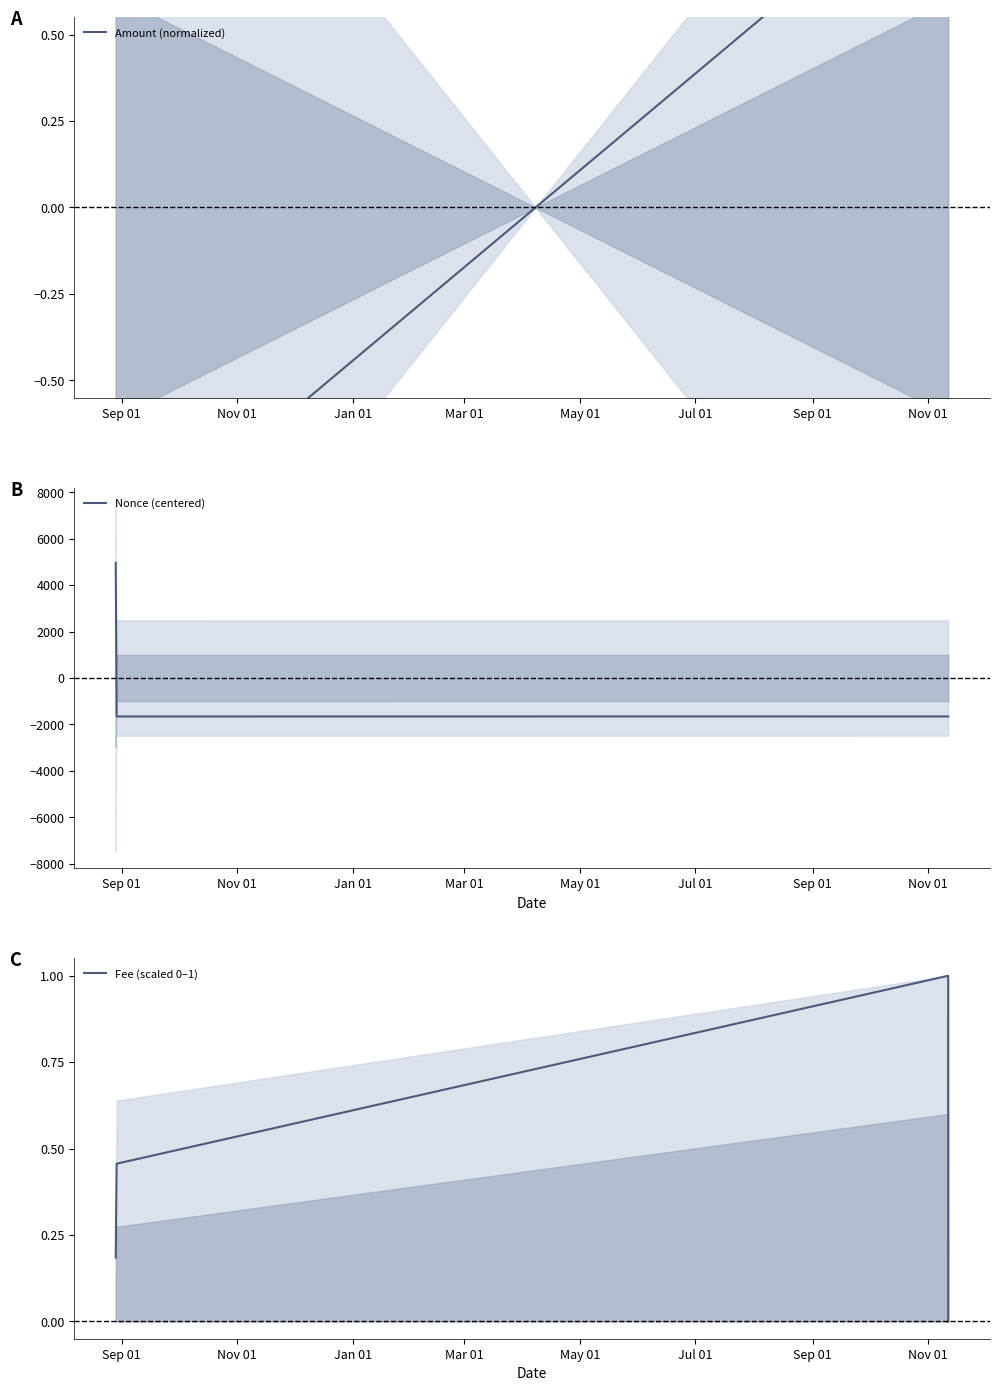

True or false: Nonce (centered) has more than 1 interior local peaks.

False